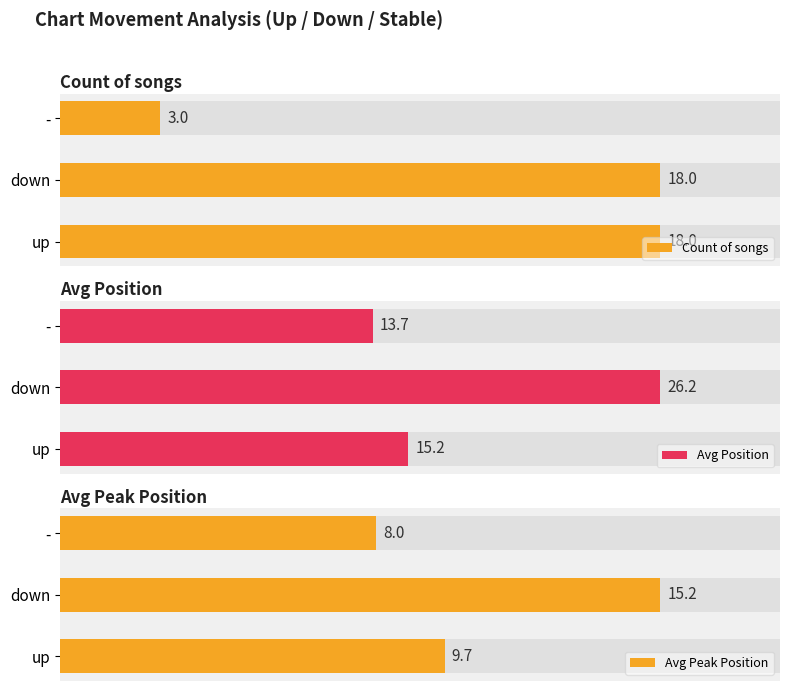

Is the value of Avg Peak Position at - greater than the value of Count of songs at down?

No